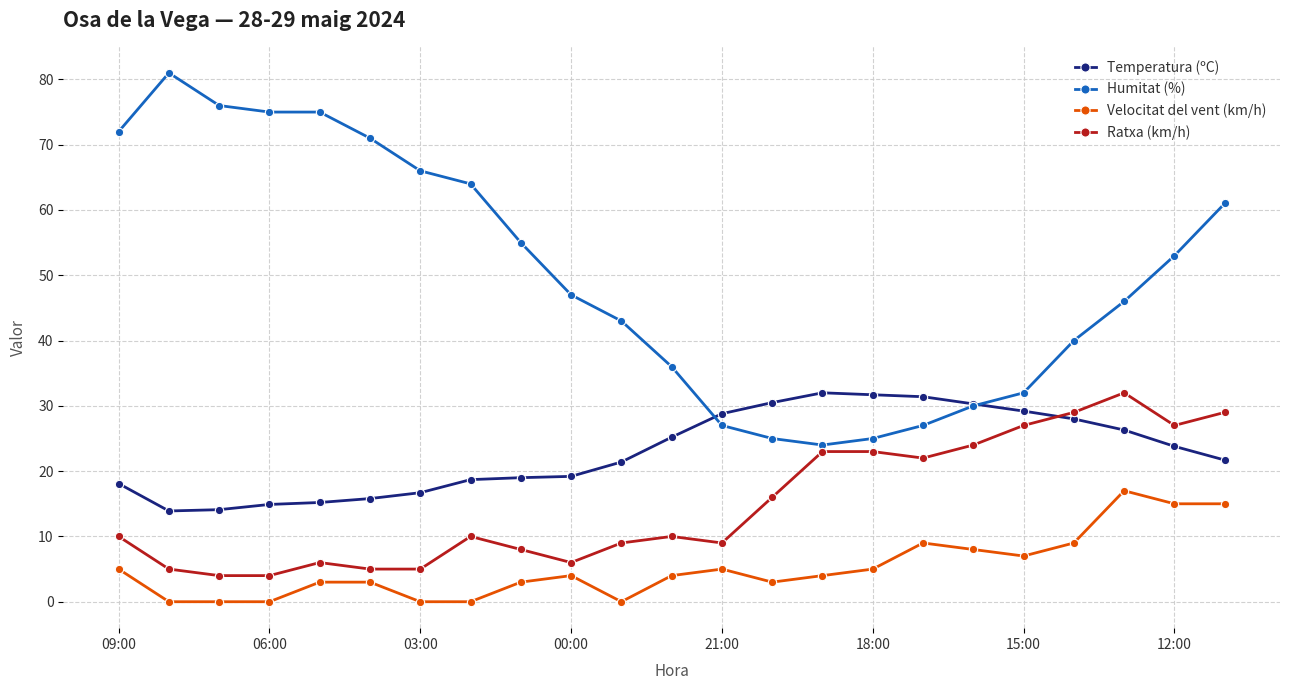

What is the value of the Temperatura (ºC) point at the 10th from the left?

19.2